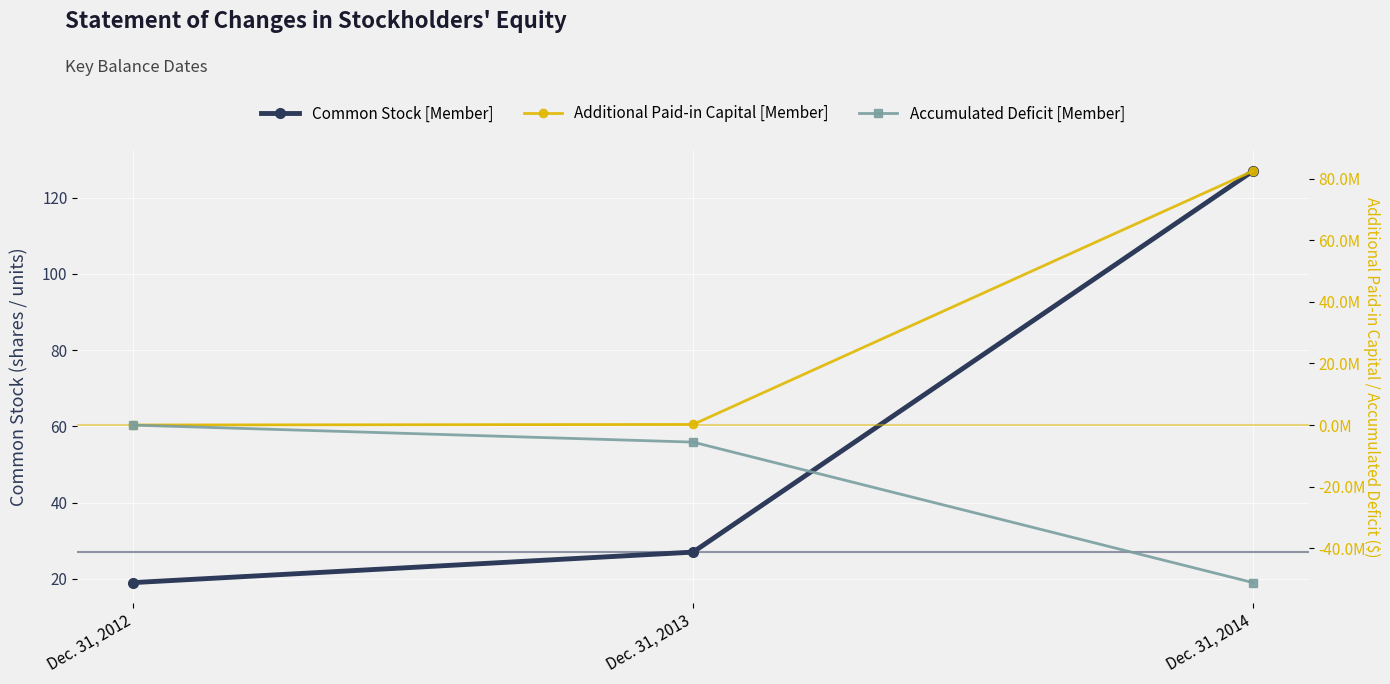

What is the average value of the Accumulated Deficit [Member] series?

-18903044